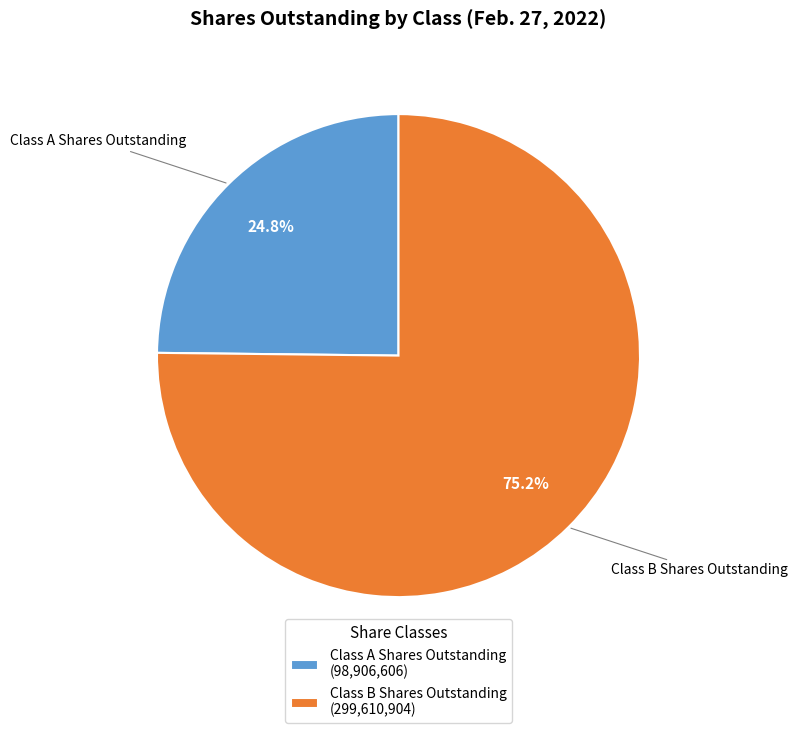

Which has a higher value, Class A Shares Outstanding or Class B Shares Outstanding?

Class B Shares Outstanding